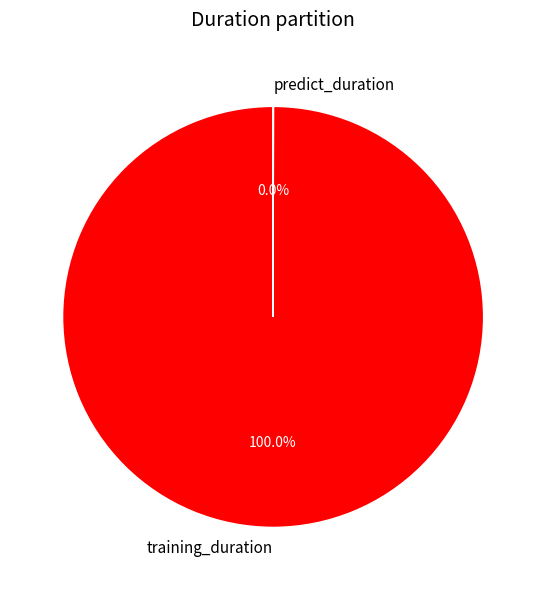

Which slice is the largest?

training_duration